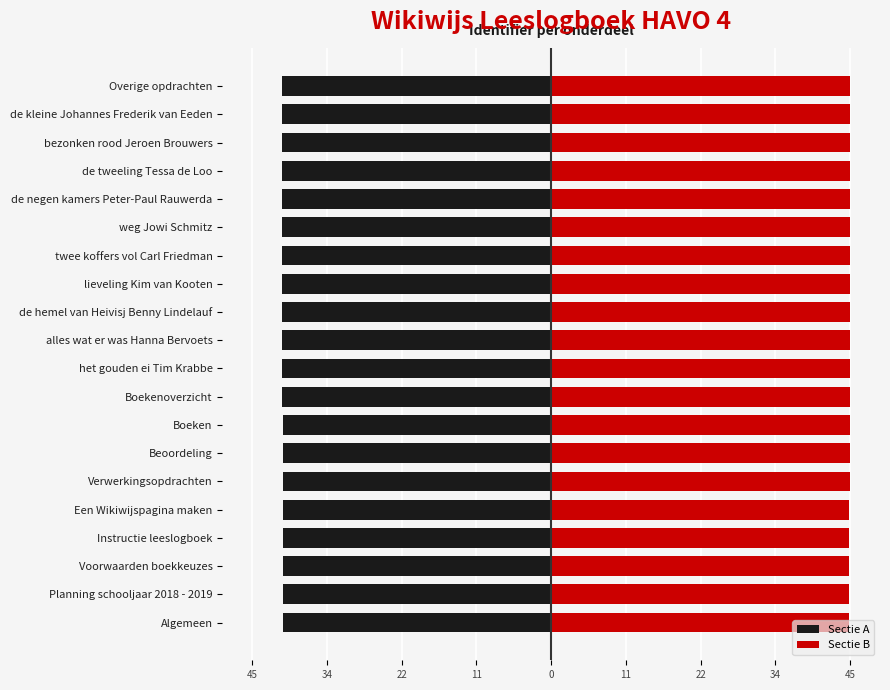

What is the minimum value for Sectie B?

45.3